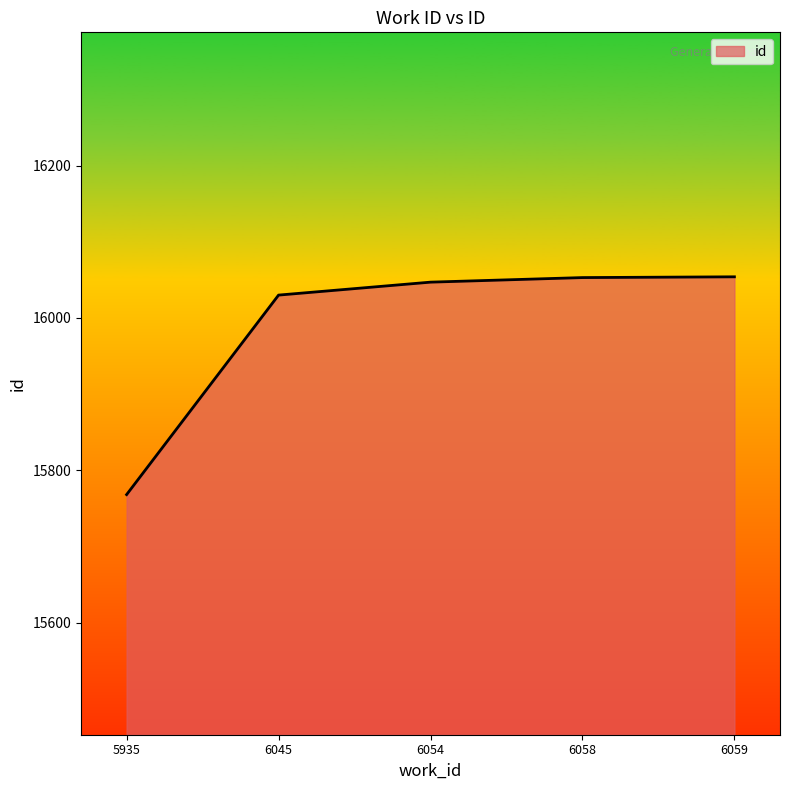

Is it true that the value at 6058 is 16053?

True